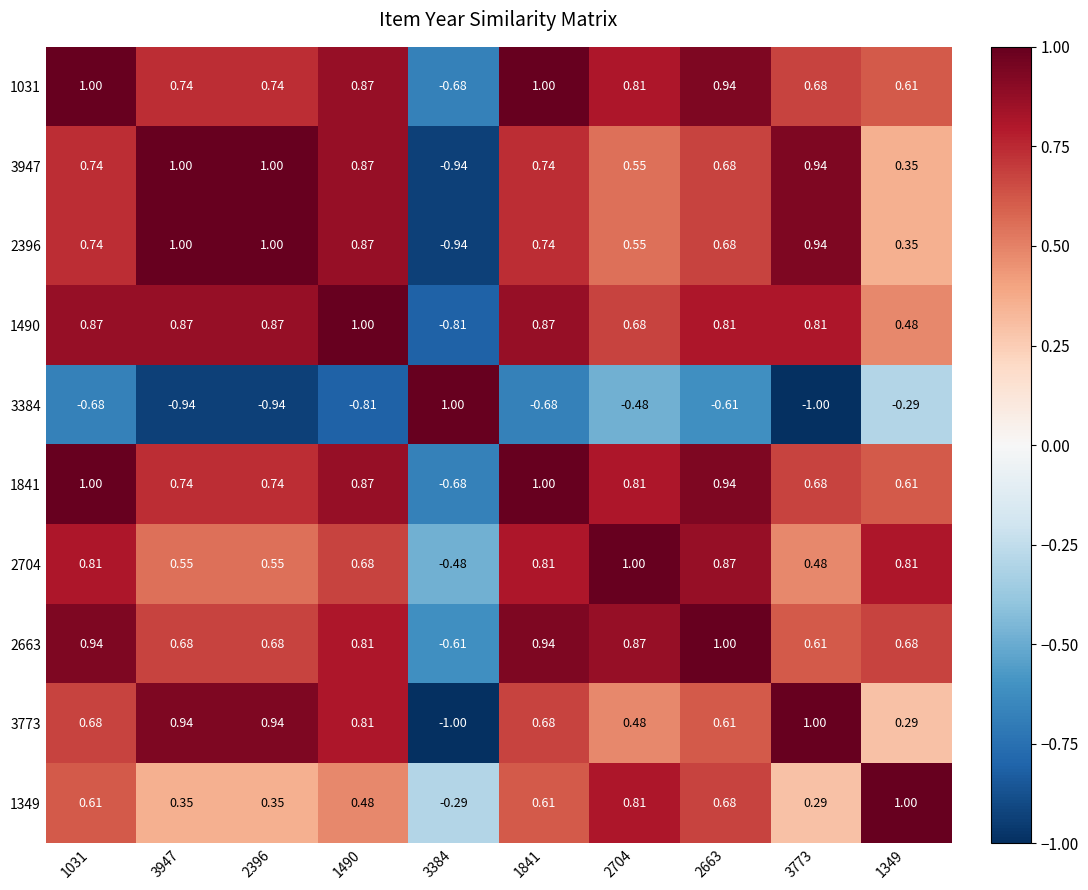

Is the value of 2704 at 3773 greater than the value of 1349 at 3773?

Yes